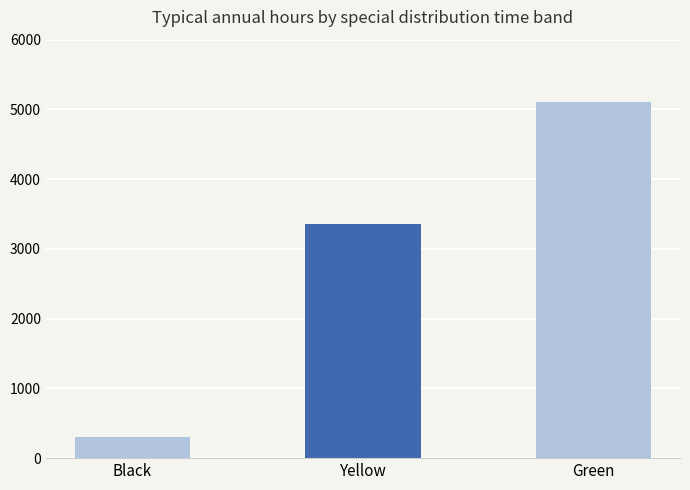

Count the values in the range 301 to 5106.

3